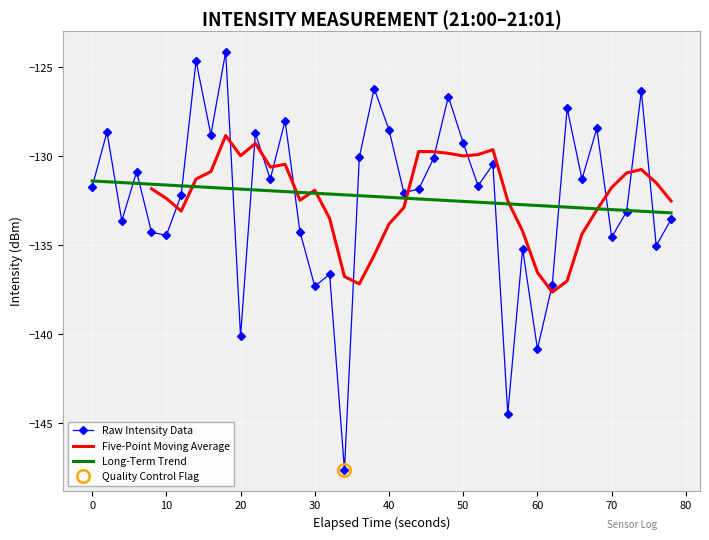

What is the maximum value for Raw Intensity Data?

-124.1